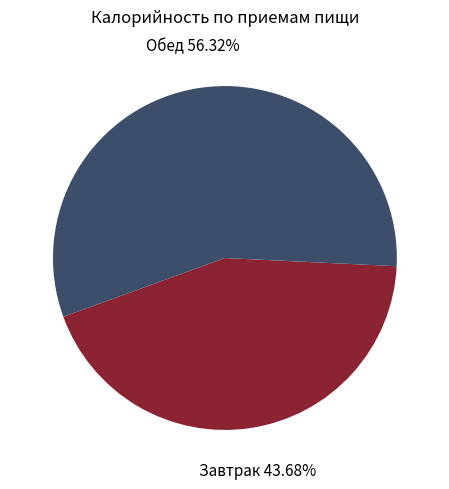

Is there a majority slice in this chart?

Yes